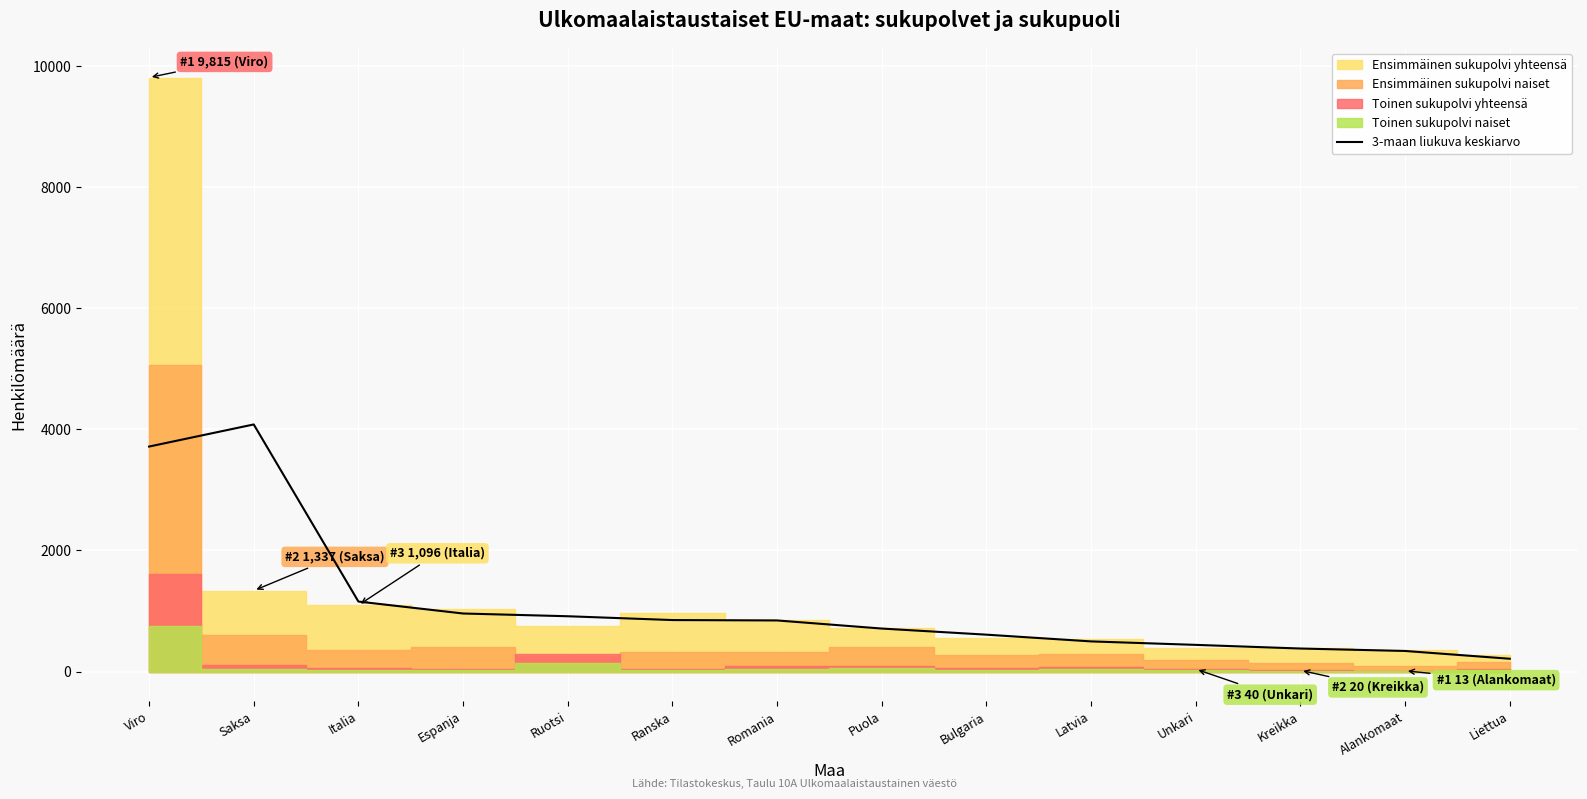

What is the difference between the values at Italia and Puola?

446.0